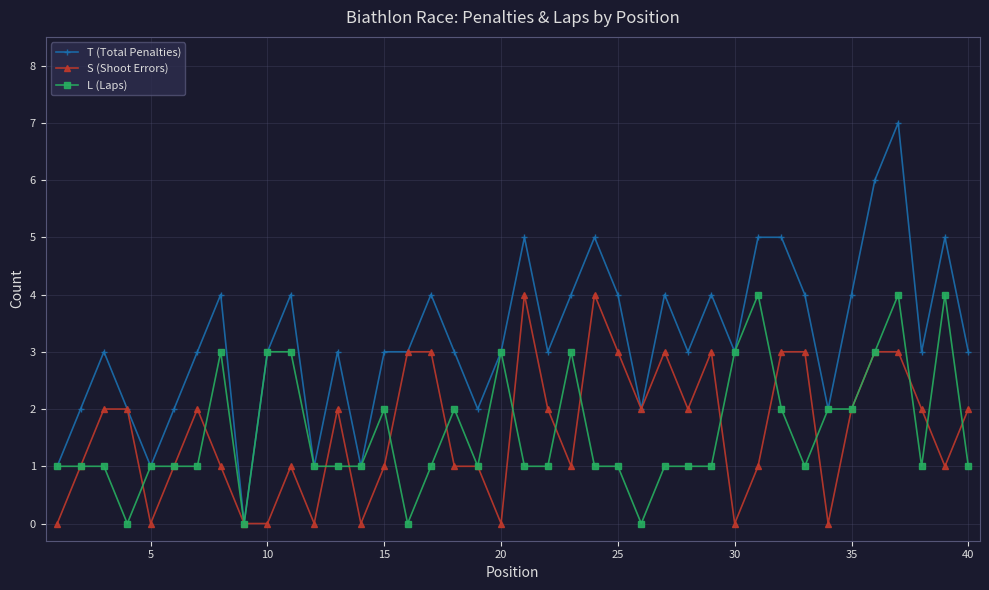

Which series has the largest total across all categories?

T (Total Penalties)